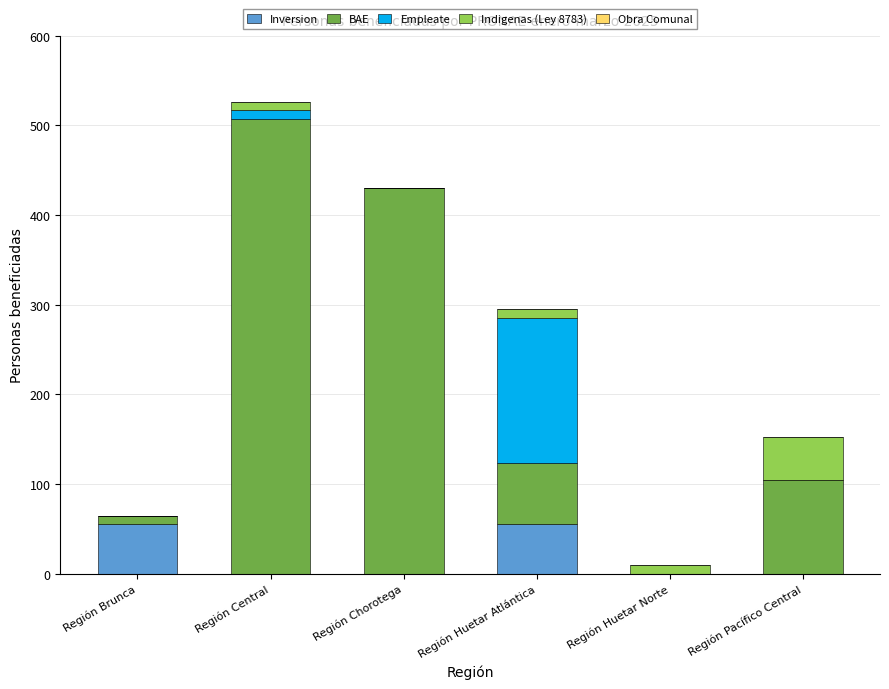

Reading left to right, transcribe the values for Inversion.

Región Brunca=55	Región Central=0	Región Chorotega=0	Región Huetar Atlántica=55	Región Huetar Norte=0	Región Pacífico Central=0